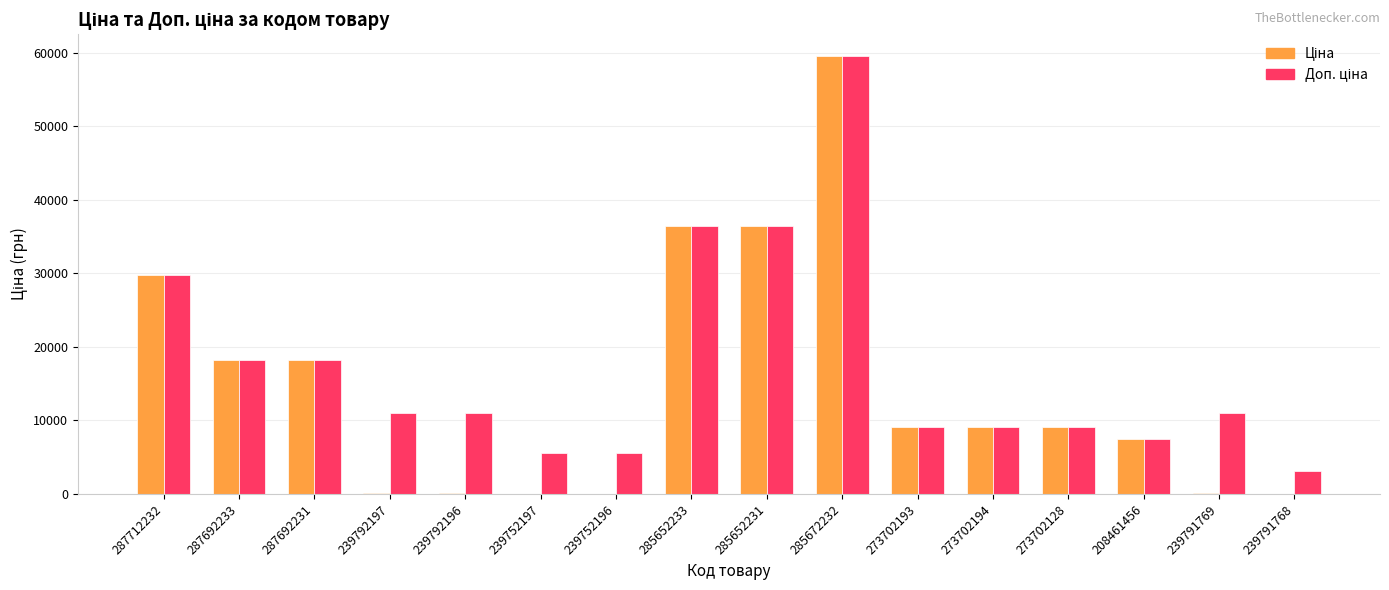

At which category is the sum across all series the highest?

285672232